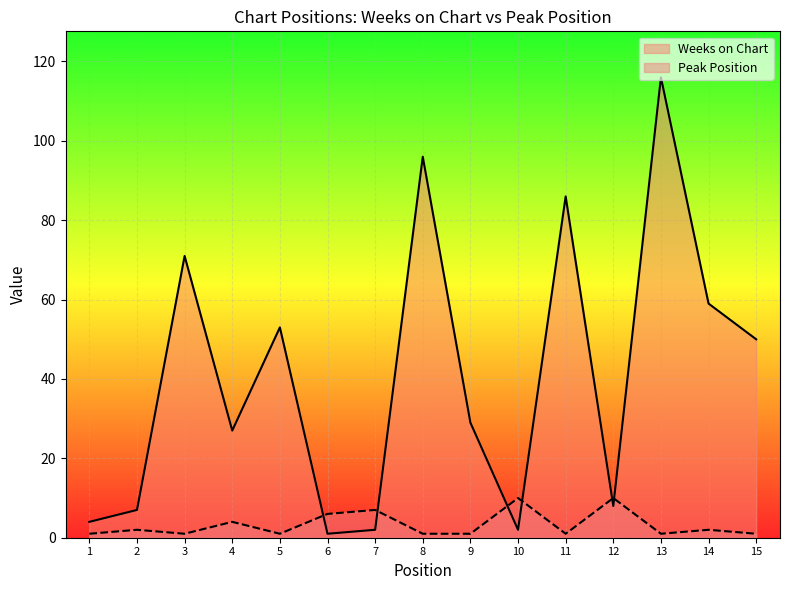

What is the sum of the Peak Position values at 4 and 12?

14